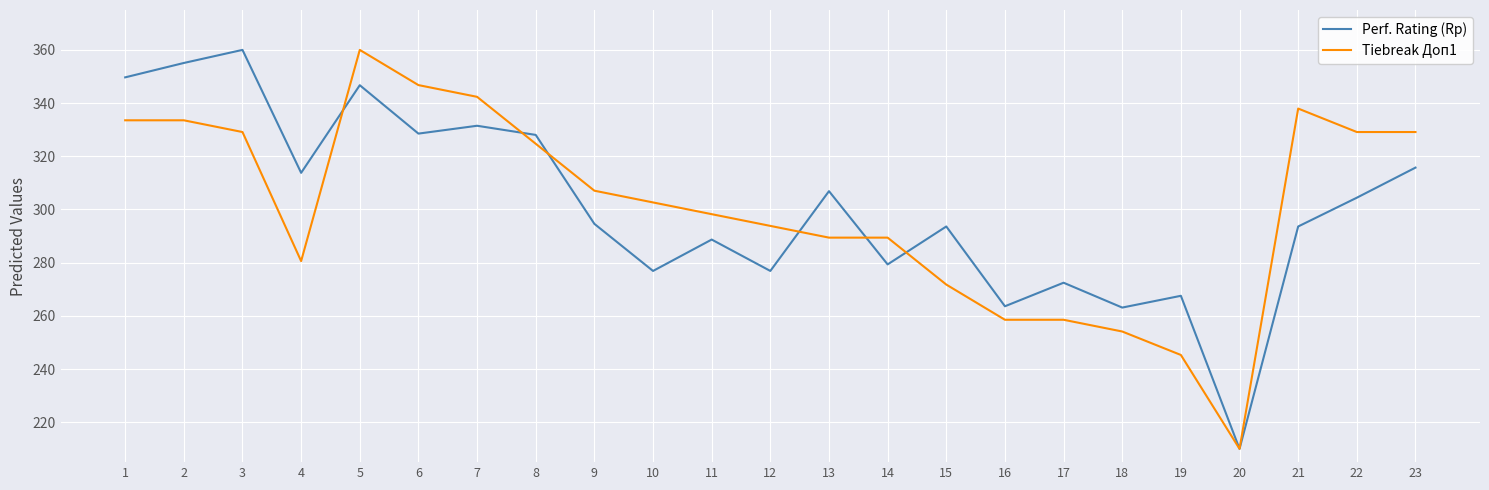

Read the Perf. Rating (Rp) value at 7.

331.5